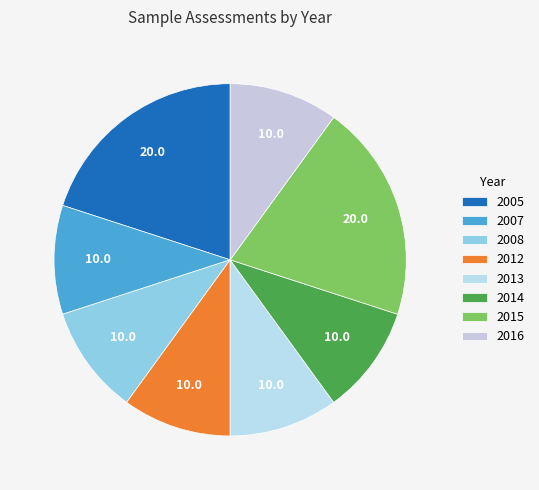

Does 2013 represent more than half of the total?

No